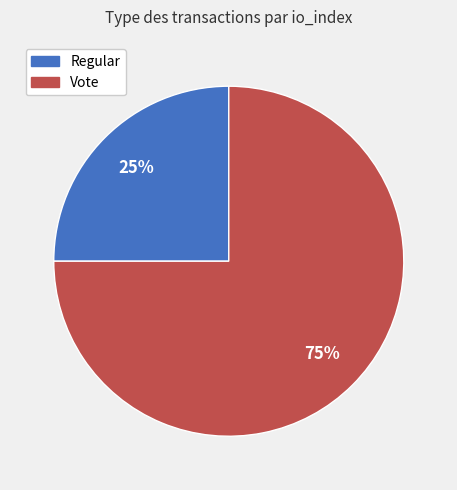

What percentage is the Vote slice, to the nearest percent?

75%